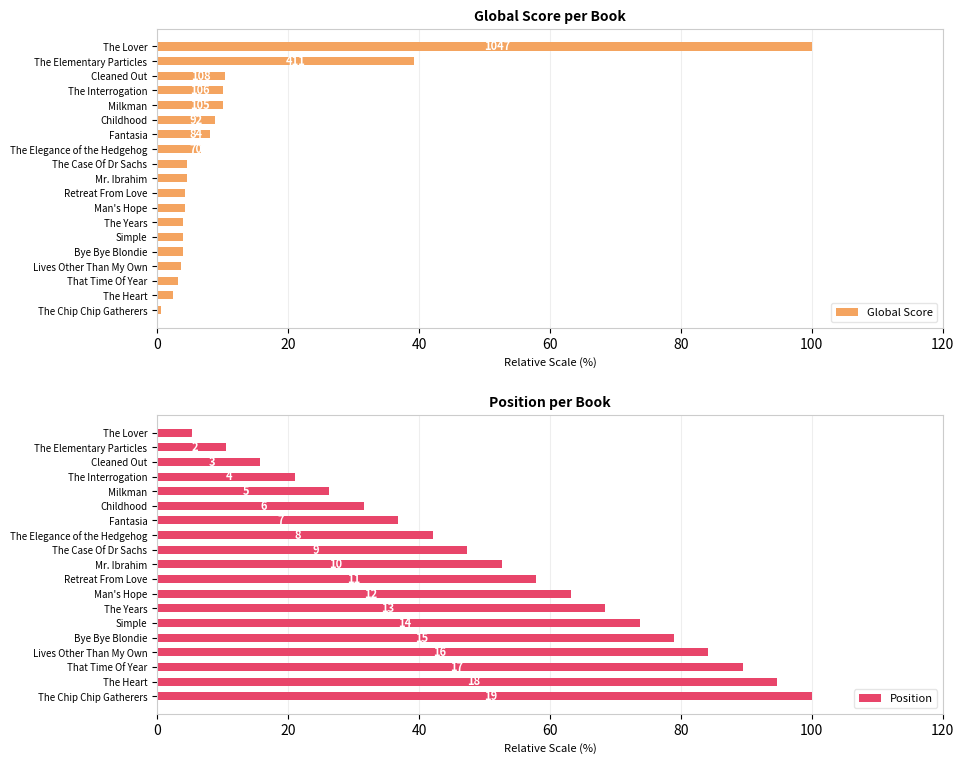

Reading right to left, transcribe all the data shown in this chart.

Global Score: 0.6	2.4	3.2	3.7	3.9	3.9	4.0	4.3	4.3	4.6	4.6	6.7	8.0	8.8	10.0	10.1	10.3	39.3	100.0
Position: 100.0	94.7	89.5	84.2	78.9	73.7	68.4	63.2	57.9	52.6	47.4	42.1	36.8	31.6	26.3	21.1	15.8	10.5	5.3